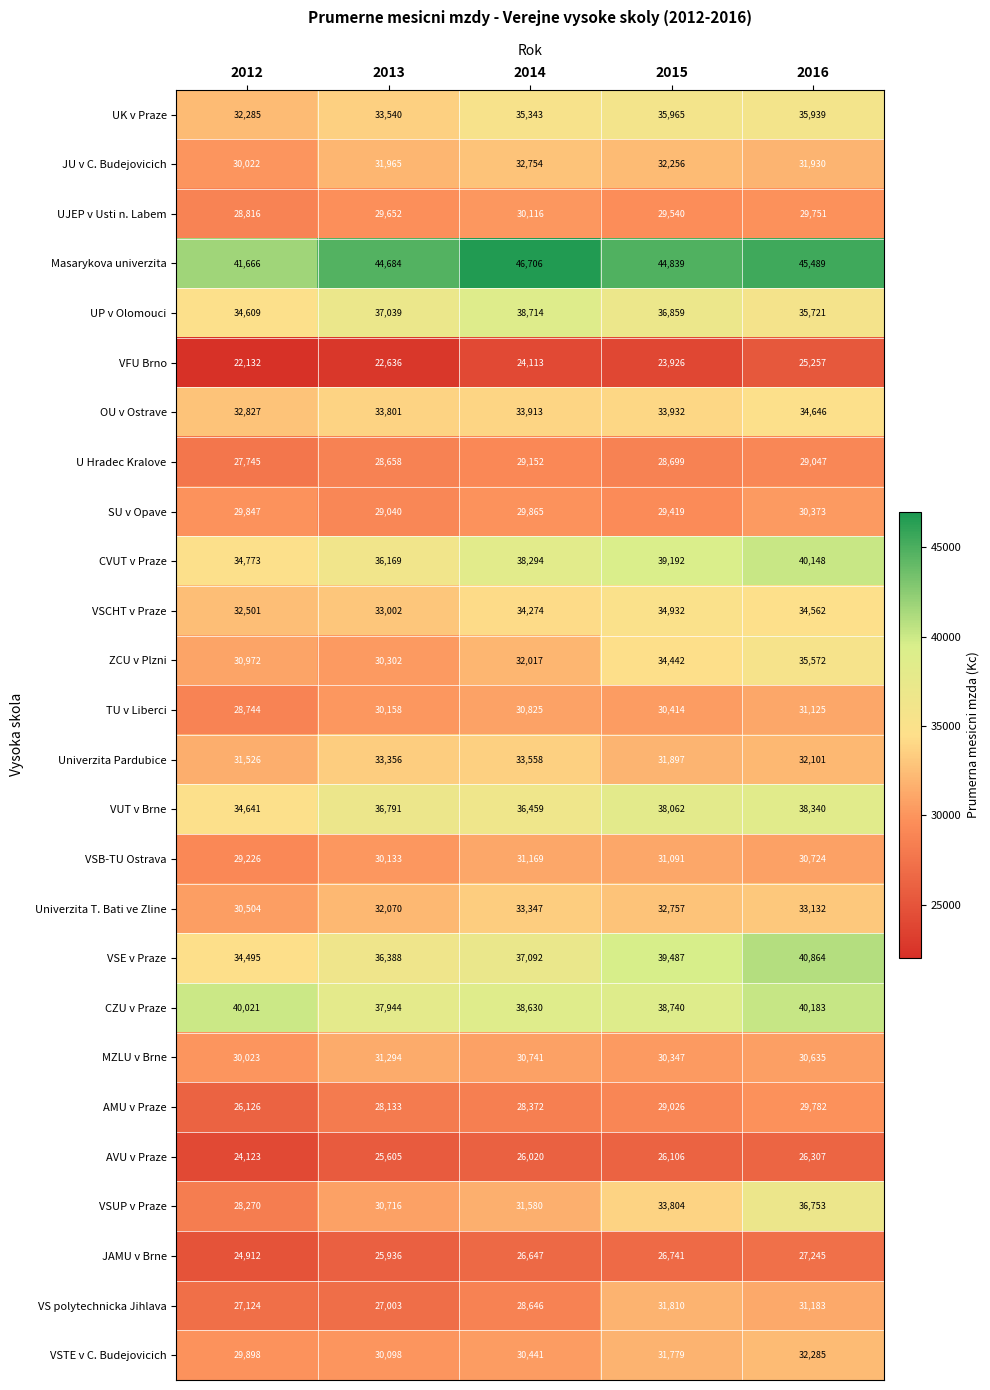

What is the approximate value of AMU v Praze at 2014, to the nearest 100?

28400